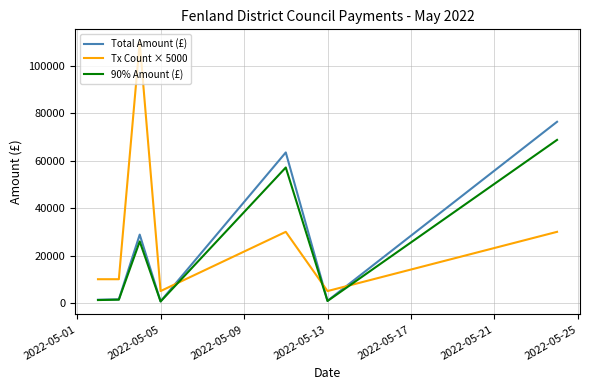

Rank the series by their maximum value, from lowest to highest.

90% Amount (£), Total Amount (£), Tx Count × 5000